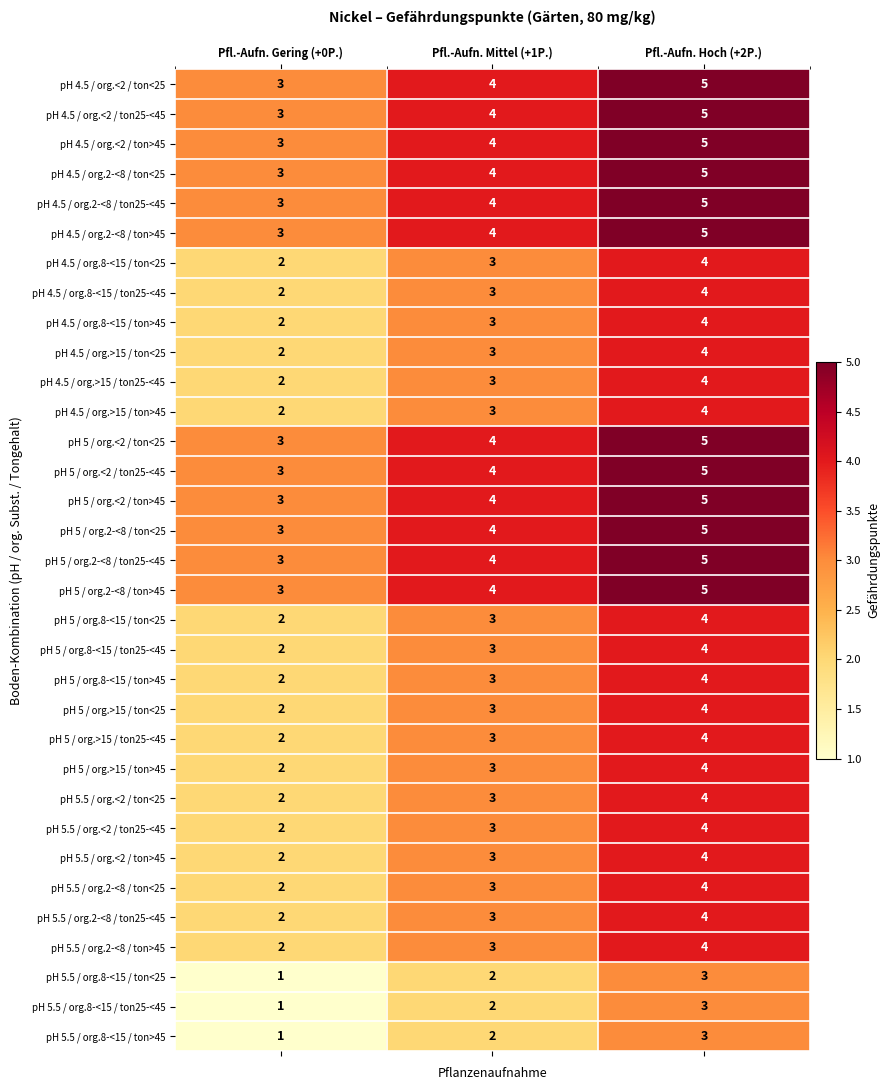

What is the average value of the pH 5 / org.<2 / ton25-<45 series?

4